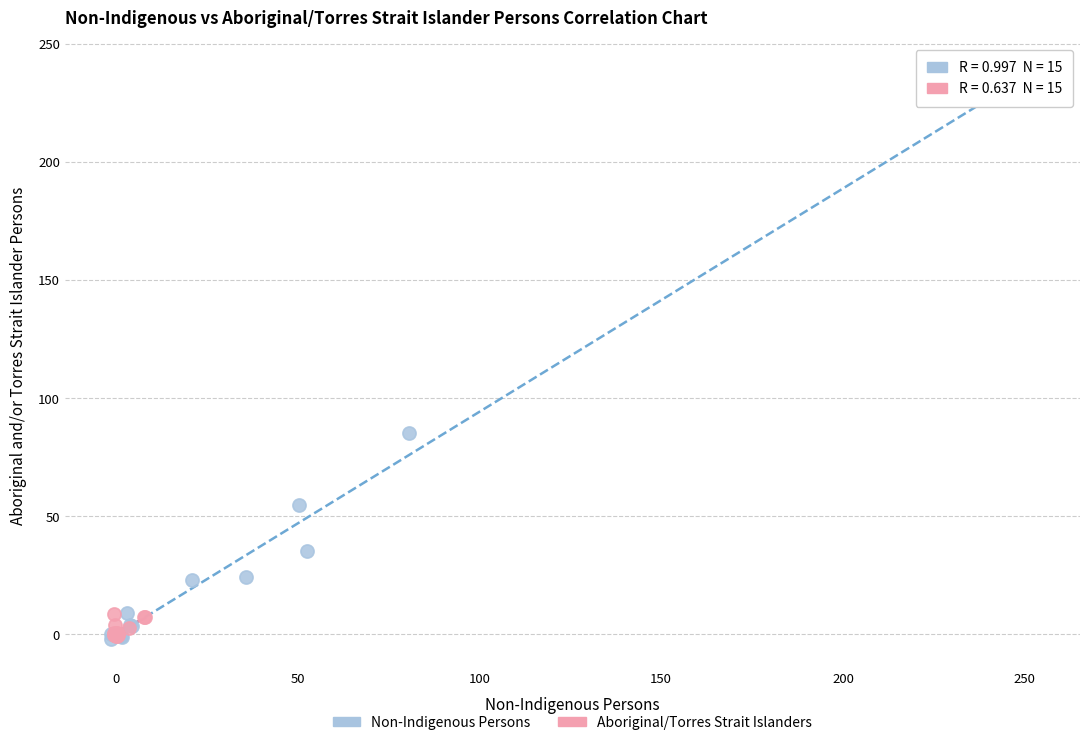

Which series has the widest spread of Y values?

Non-Indigenous Persons